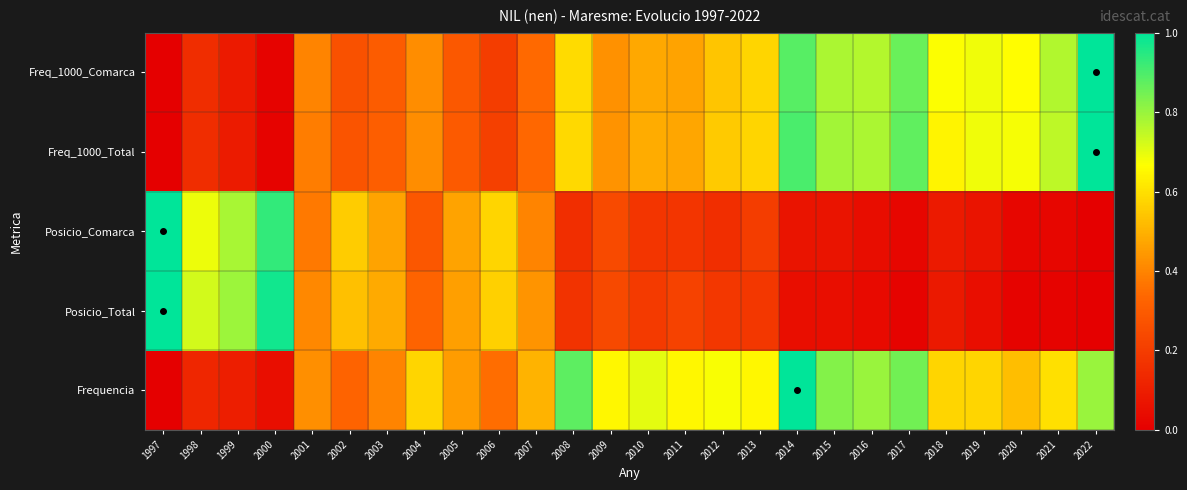

Reading right to left, transcribe all the data shown in this chart.

Frequencia: 2022=0.8	2021=0.6	2020=0.5	2019=0.6	2018=0.6	2017=0.8	2016=0.8	2015=0.8	2014=1.0	2013=0.7	2012=0.7	2011=0.7	2010=0.7	2009=0.7	2008=0.9	2007=0.5	2006=0.3	2005=0.5	2004=0.6	2003=0.4	2002=0.3	2001=0.4	2000=0.1	1999=0.1	1998=0.1	1997=0.0
Posicio_Total: 2022=0.0	2021=0.0	2020=0.0	2019=0.0	2018=0.1	2017=0.0	2016=0.0	2015=0.0	2014=0.0	2013=0.2	2012=0.2	2011=0.2	2010=0.2	2009=0.2	2008=0.2	2007=0.4	2006=0.6	2005=0.5	2004=0.3	2003=0.5	2002=0.5	2001=0.4	2000=1.0	1999=0.8	1998=0.7	1997=1.0
Posicio_Comarca: 2022=0.0	2021=0.0	2020=0.0	2019=0.1	2018=0.1	2017=0.0	2016=0.0	2015=0.1	2014=0.1	2013=0.2	2012=0.2	2011=0.2	2010=0.2	2009=0.2	2008=0.2	2007=0.4	2006=0.6	2005=0.5	2004=0.3	2003=0.5	2002=0.6	2001=0.4	2000=0.9	1999=0.8	1998=0.7	1997=1.0
Freq_1000_Total: 2022=1.0	2021=0.8	2020=0.7	2019=0.7	2018=0.6	2017=0.9	2016=0.8	2015=0.8	2014=0.9	2013=0.6	2012=0.6	2011=0.5	2010=0.5	2009=0.4	2008=0.6	2007=0.3	2006=0.2	2005=0.3	2004=0.4	2003=0.3	2002=0.3	2001=0.4	2000=0.0	1999=0.1	1998=0.1	1997=0.0
Freq_1000_Comarca: 2022=1.0	2021=0.8	2020=0.7	2019=0.7	2018=0.7	2017=0.9	2016=0.8	2015=0.8	2014=0.9	2013=0.6	2012=0.5	2011=0.5	2010=0.5	2009=0.4	2008=0.6	2007=0.3	2006=0.2	2005=0.3	2004=0.4	2003=0.3	2002=0.3	2001=0.4	2000=0.0	1999=0.1	1998=0.2	1997=0.0